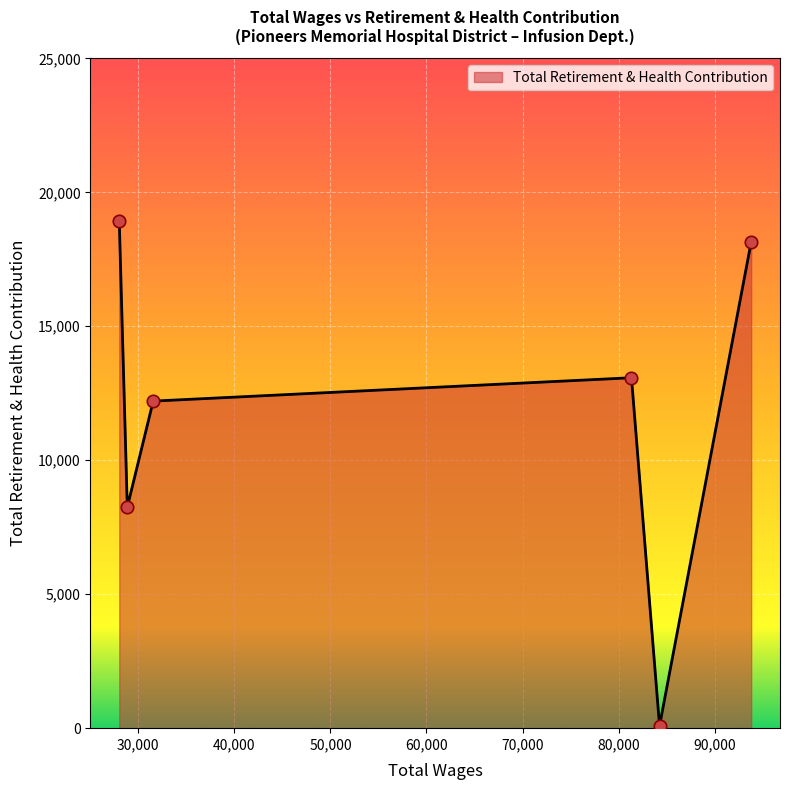

What is the difference between the second highest and second lowest values?

9899